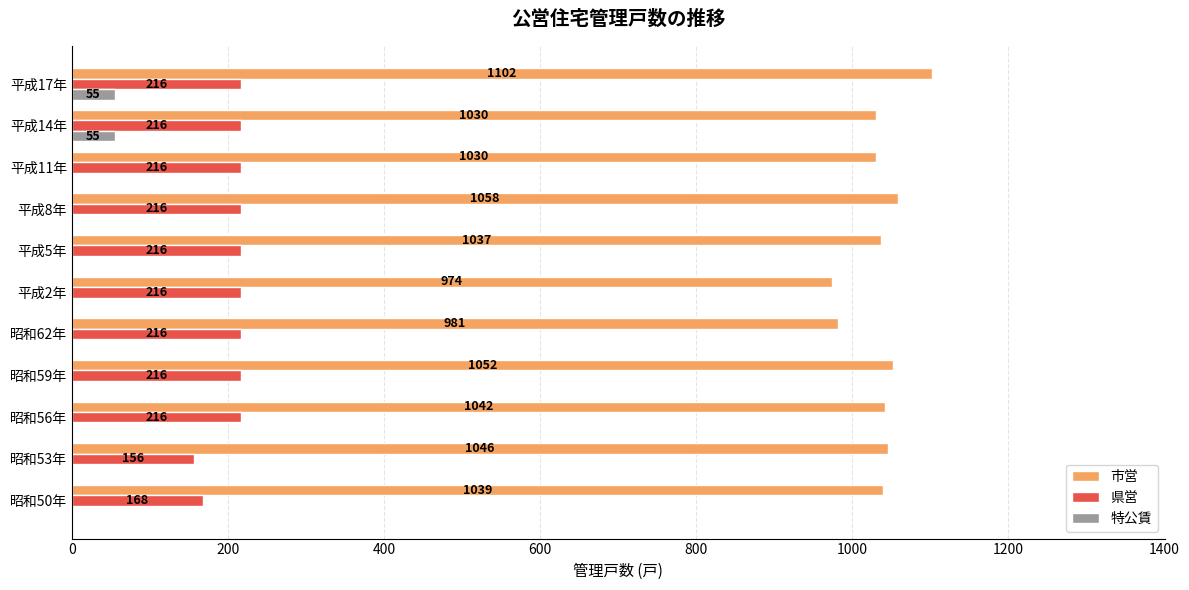

Is the value of 市営 at 平成14年 greater than the value of 県営 at 昭和62年?

Yes